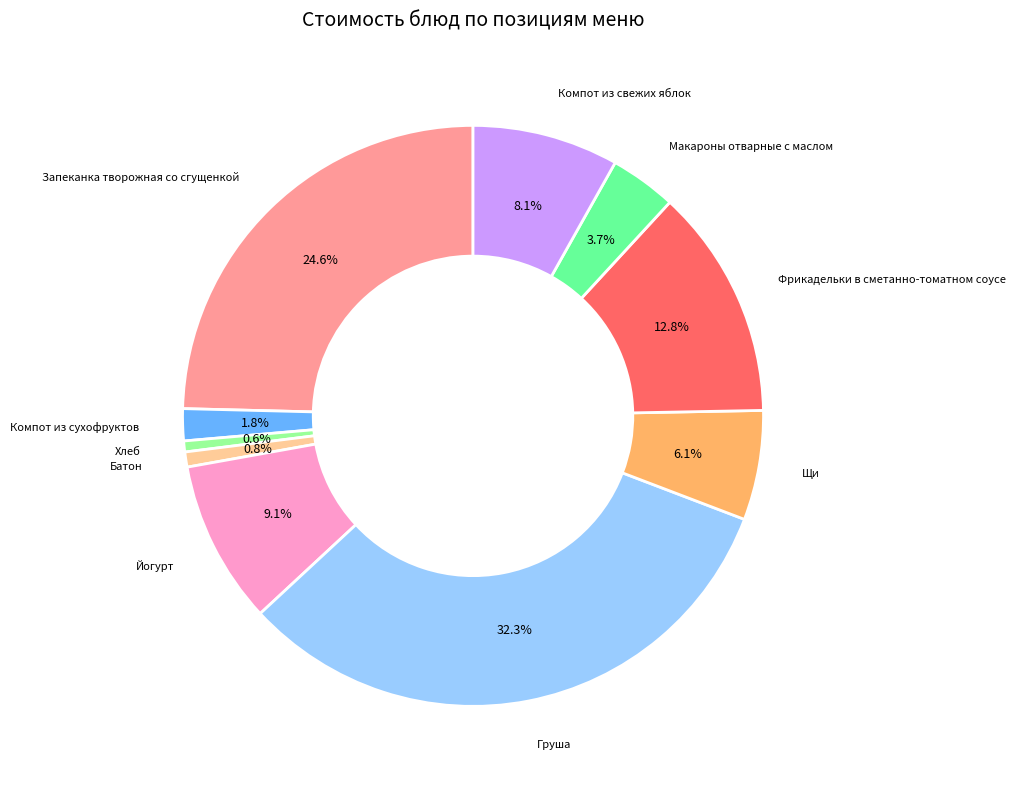

Does any single category account for the majority?

No